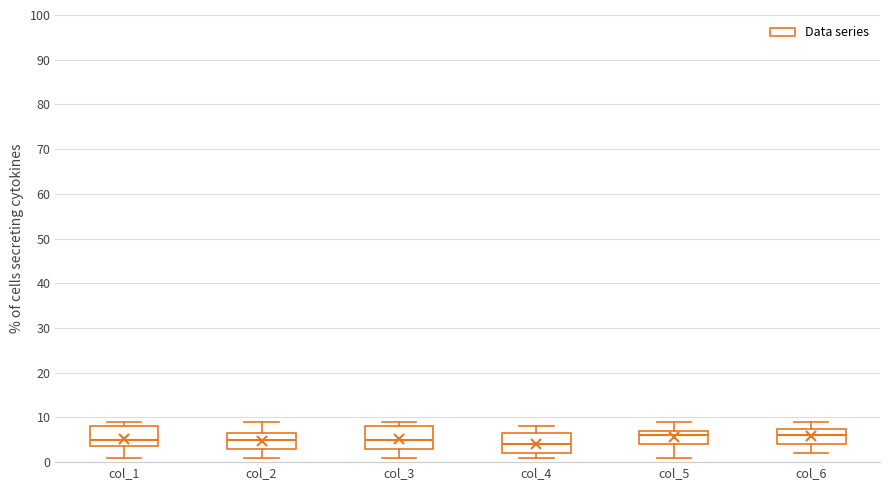

Reading left to right, transcribe this box plot: for each box, give where its median line is, the range the box spans, and where its two whiskers end, as read against the y-axis. The values are not printed on the chart, so give them approximately, as read against the axis.

col_1: median 5, box 4 to 8, whiskers 1 to 9
col_2: median 5, box 3 to 7, whiskers 1 to 9
col_3: median 5, box 3 to 8, whiskers 1 to 9
col_4: median 4, box 2 to 7, whiskers 1 to 8
col_5: median 6, box 4 to 7, whiskers 1 to 9
col_6: median 6, box 4 to 8, whiskers 2 to 9